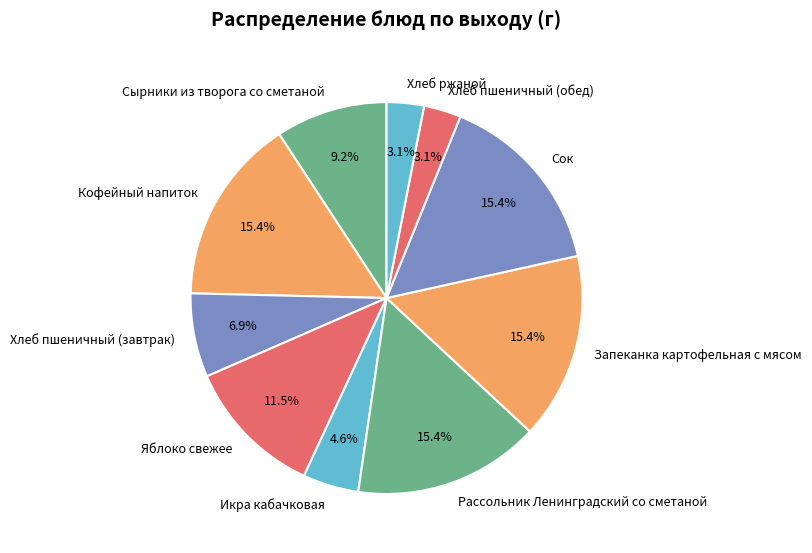

Approximately how many times larger is the value at Кофейный напиток compared to Икра кабачковая?

3.3